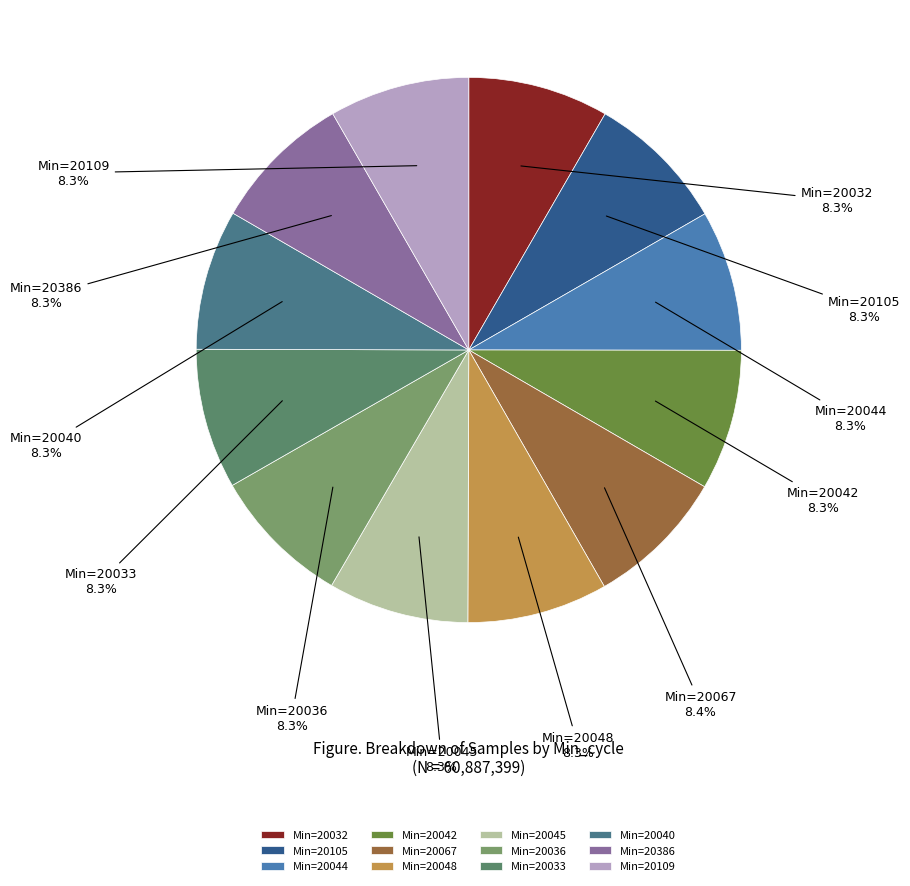

Does Min=20044 account for over 50% of the chart?

No